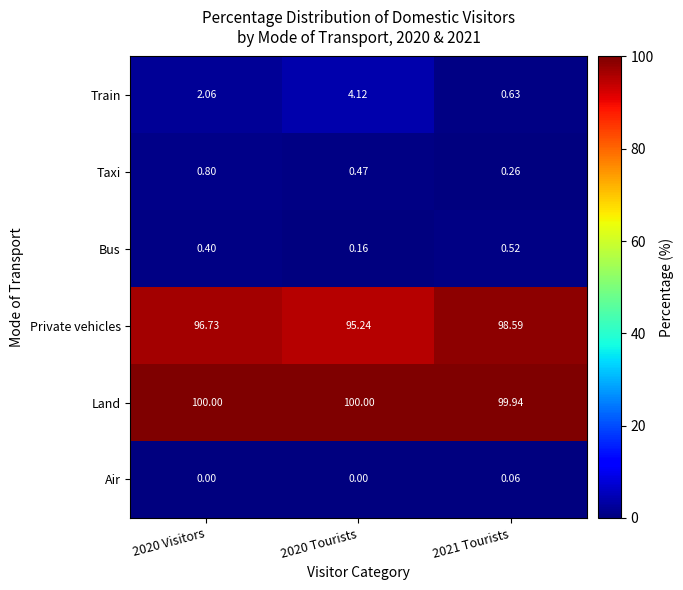

List the series in order of their peak value, highest first.

Land, Private vehicles, Train, Taxi, Bus, Air